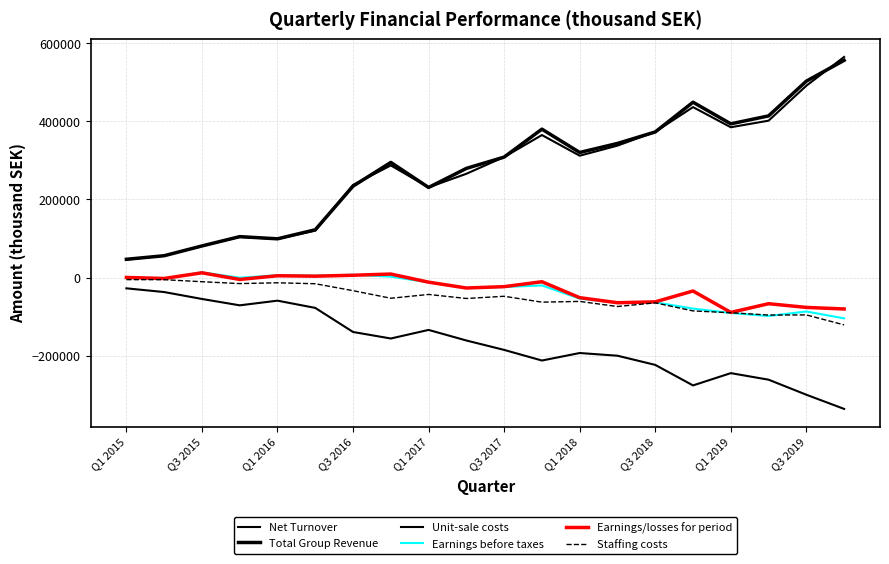

True or false: Total Group Revenue and Unit-sale costs intersect in this chart.

False